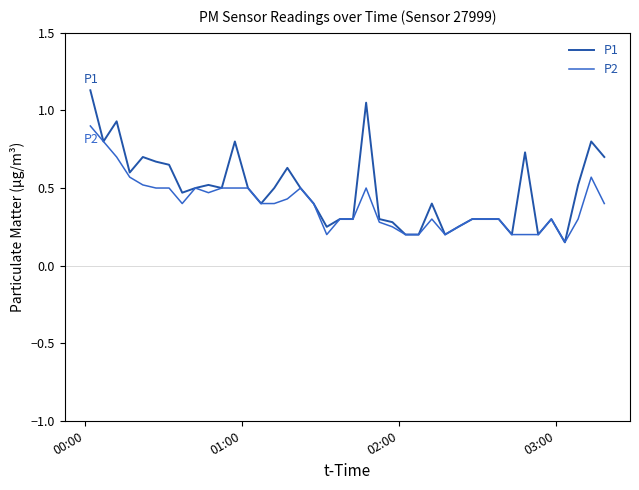

What are all the series names shown in the legend?

P1, P2